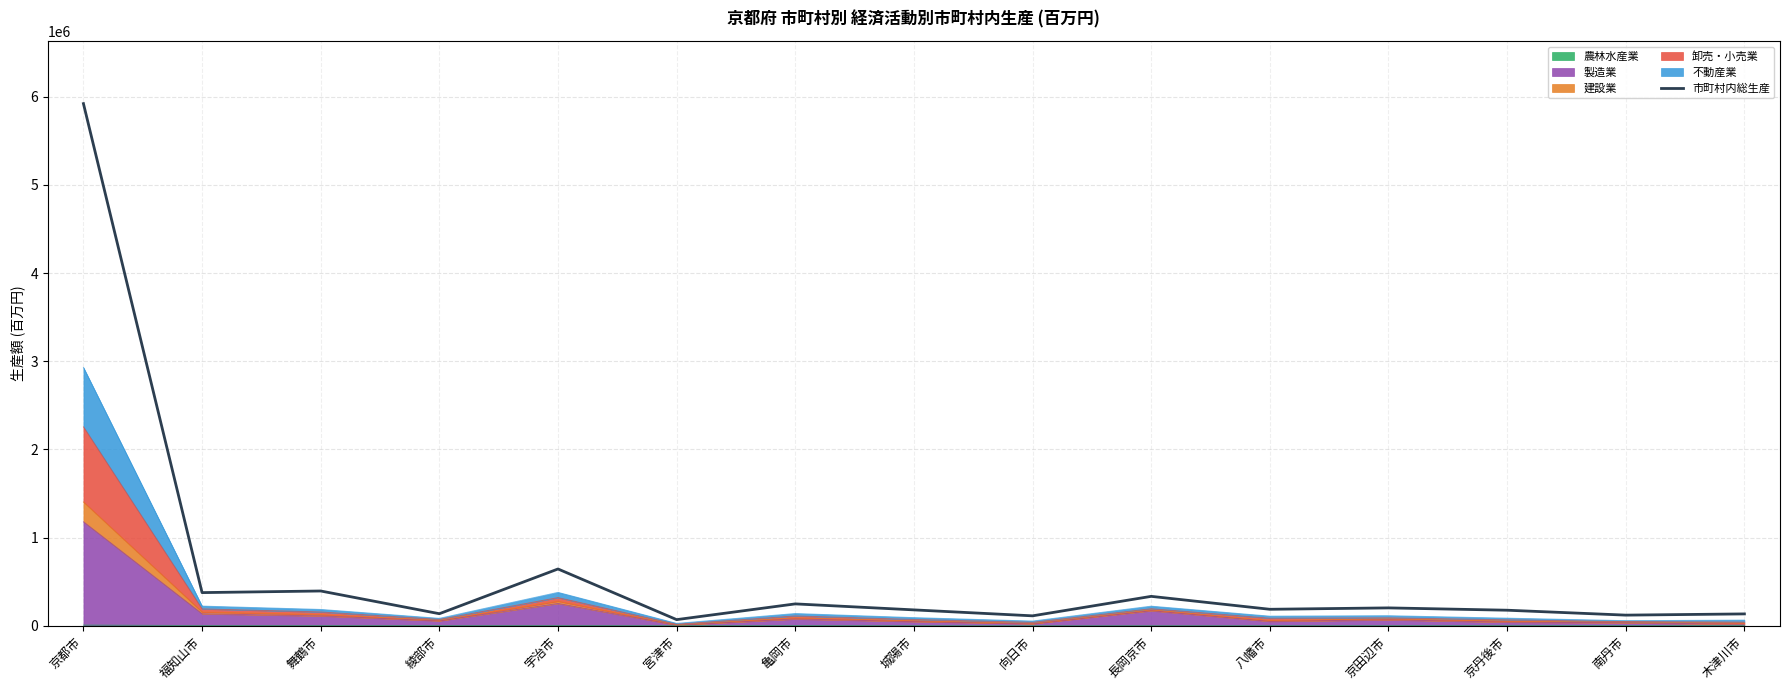

What is the difference between the values at 福知山市 and 亀岡市?

128007